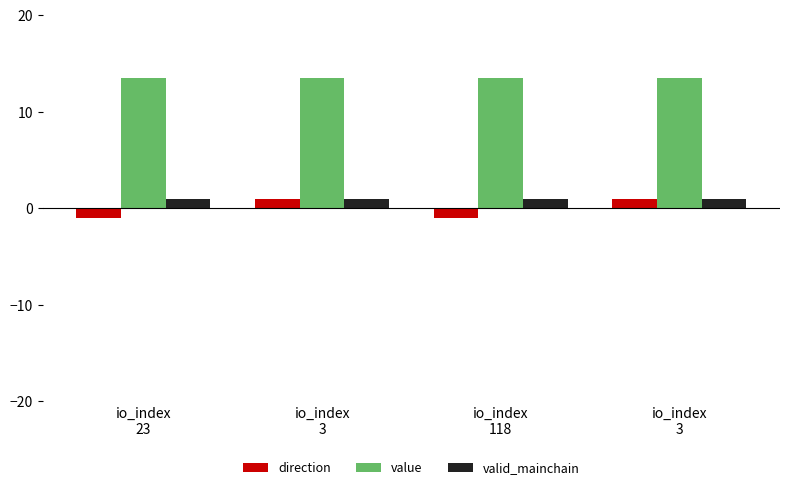

At which category is the sum across all series the highest?

io_index
3